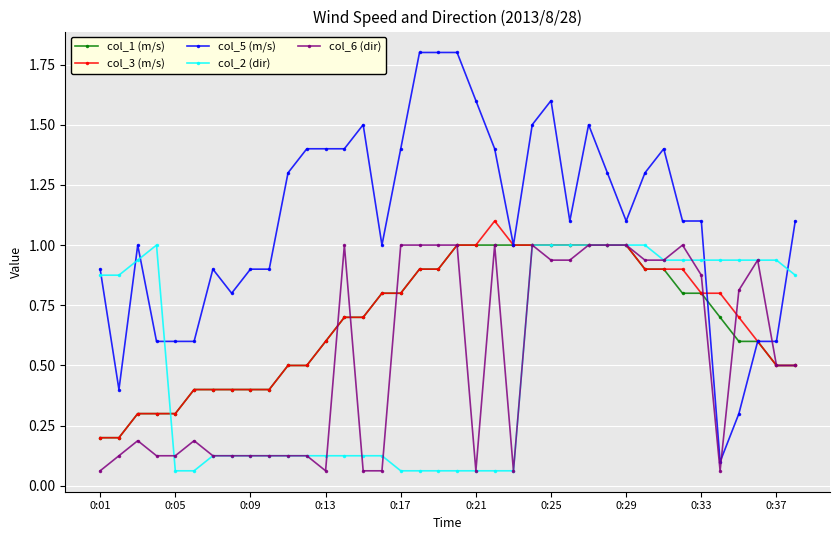

True or false: col_6 (dir) has more than 0 interior local peaks.

True